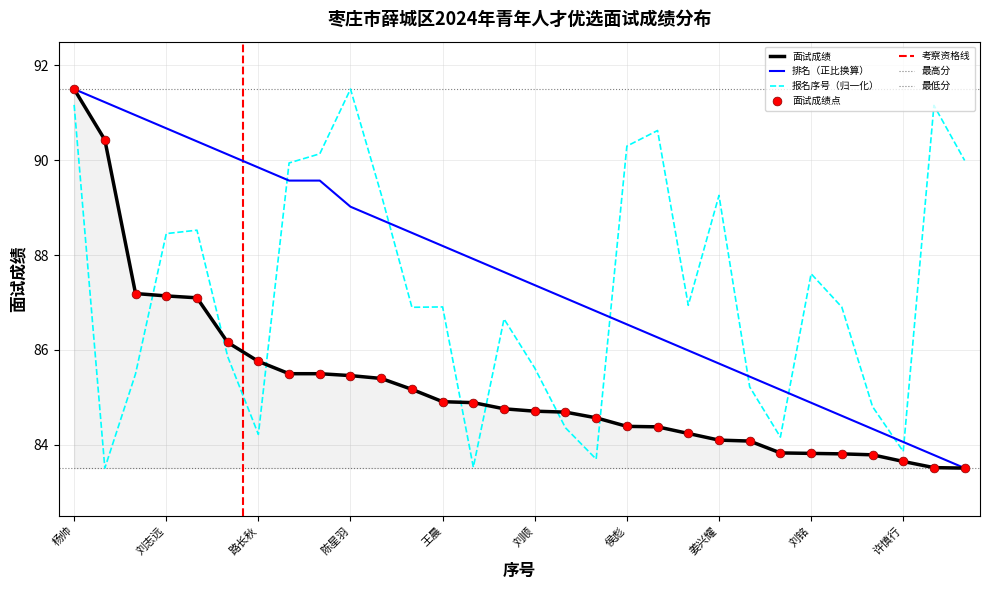

Which series reaches the minimum Y coordinate?

面试成绩